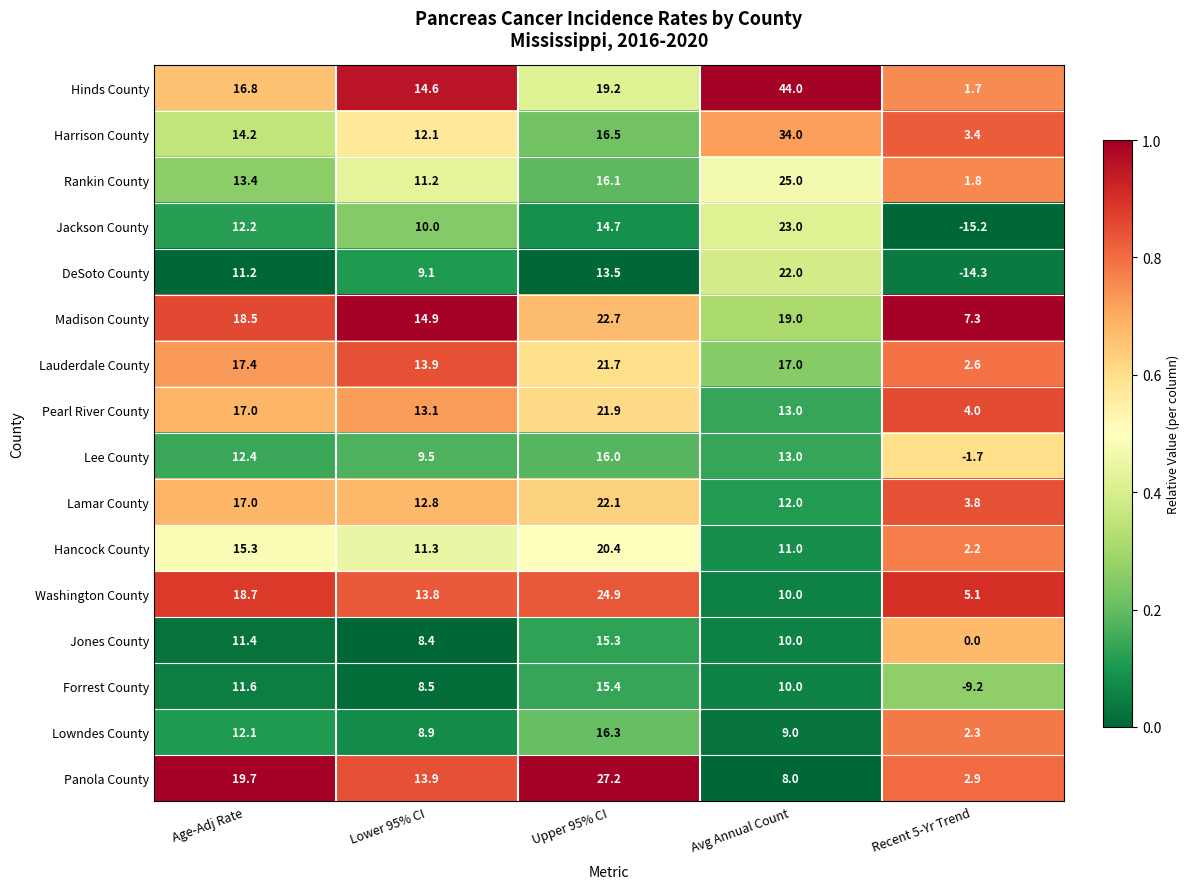

Is the value of Hinds County at Avg Annual Count greater than the value of Harrison County at Recent 5-Yr Trend?

Yes